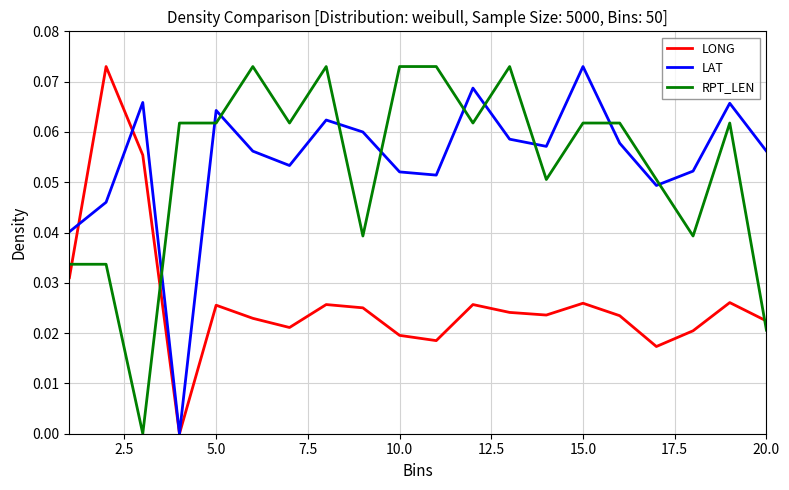

True or false: LONG and RPT_LEN intersect in this chart.

True